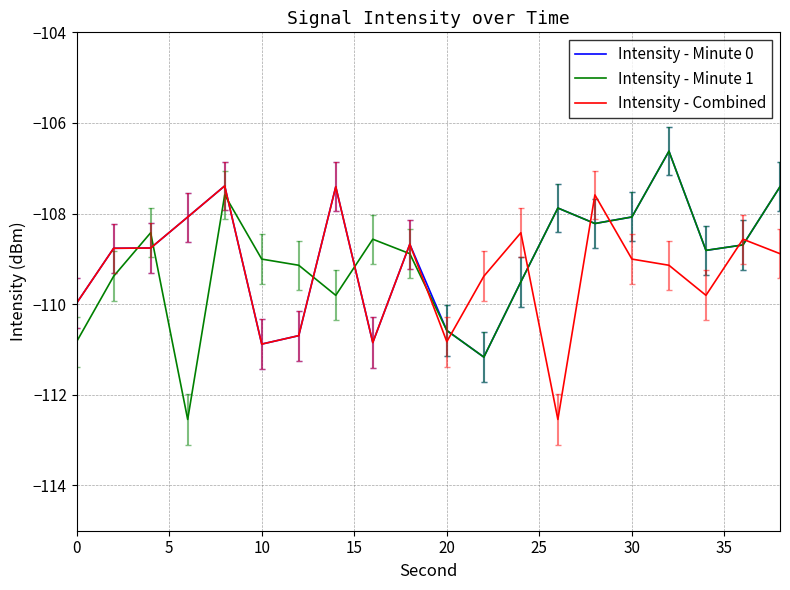

What is the difference between the maximum and minimum values in the Intensity - Minute 1 series?

5.9